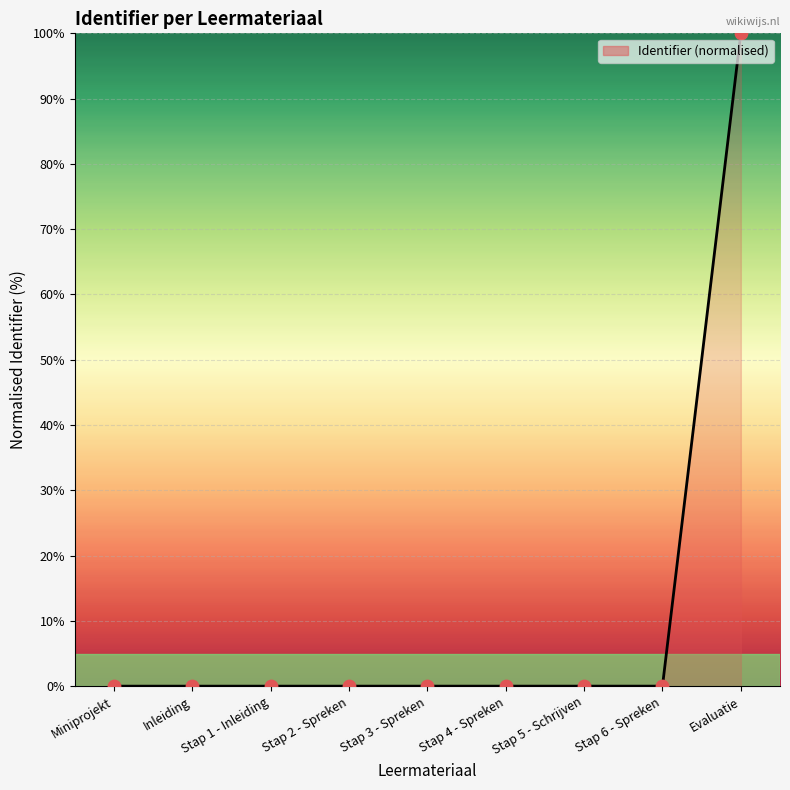

The value at Miniprojekt is 0.0. True or false?

True